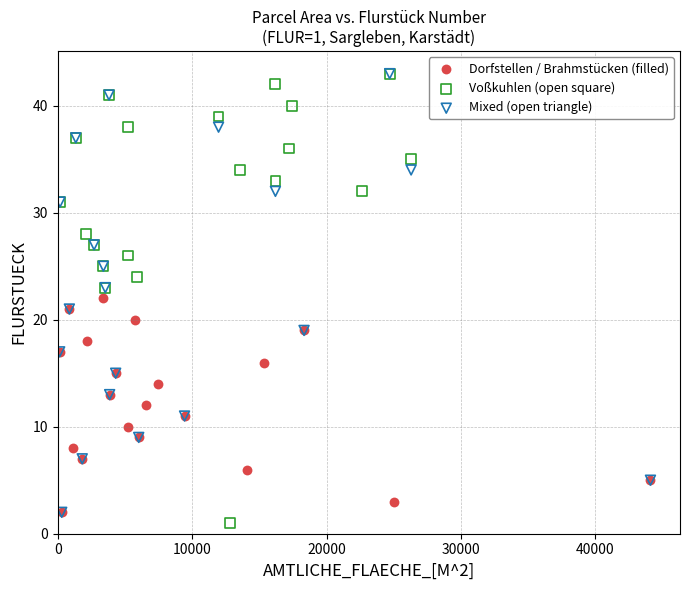

Which series contains the lowest Y value?

Voßkuhlen (open square)